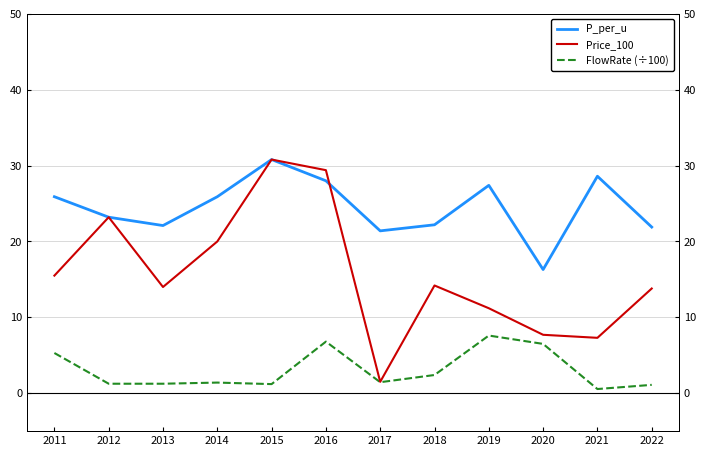

Reading left to right, list all the values displayed in this chart.

P_per_u: 25.9	23.2	22.1	25.9	30.8	28.0	21.4	22.2	27.4	16.3	28.6	21.9
FlowRate (÷100): 5.3	1.2	1.2	1.4	1.2	6.8	1.4	2.4	7.6	6.5	0.6	1.1
Price_100: 15.5	23.2	14.0	20.0	30.8	29.4	1.5	14.2	11.2	7.7	7.3	13.8